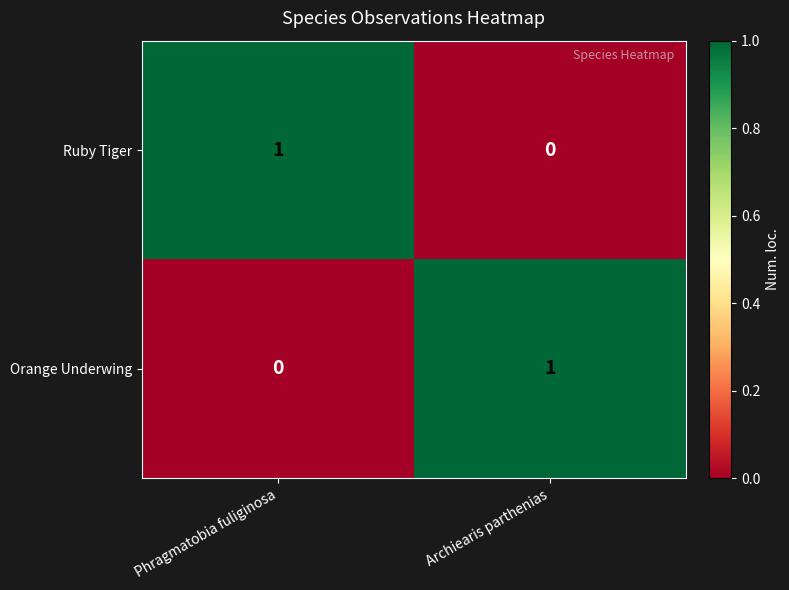

Which category has the highest value in the Ruby Tiger series?

Phragmatobia fuliginosa